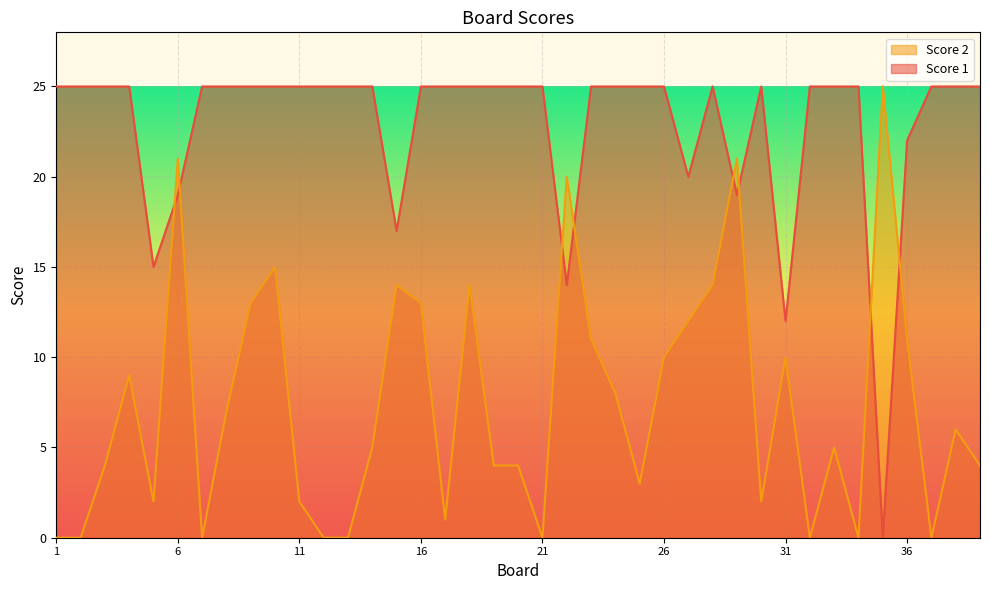

Is it true that Score 1 equals 19 at 29?

True